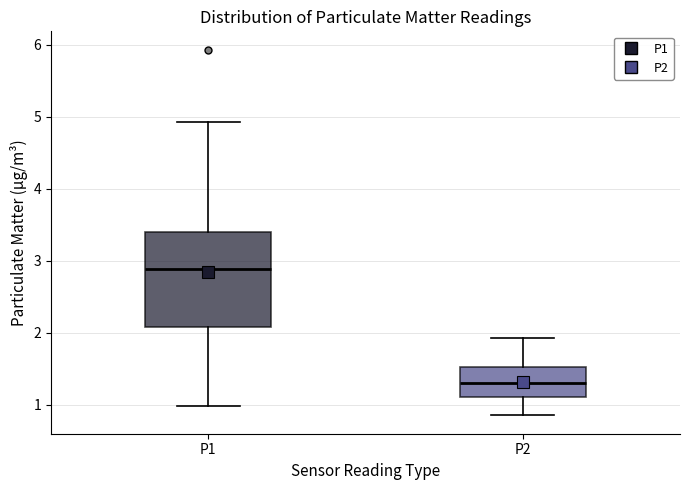

Reading left to right, read every box against the y-axis: the position of its median line, the range the box covers, and the ends of its whiskers. The values are not printed on the chart, so give them approximately, as read against the axis.

P1: median 2.9, box 2.1 to 3.4, whiskers 1.0 to 4.9
P2: median 1.3, box 1.1 to 1.5, whiskers 0.9 to 1.9